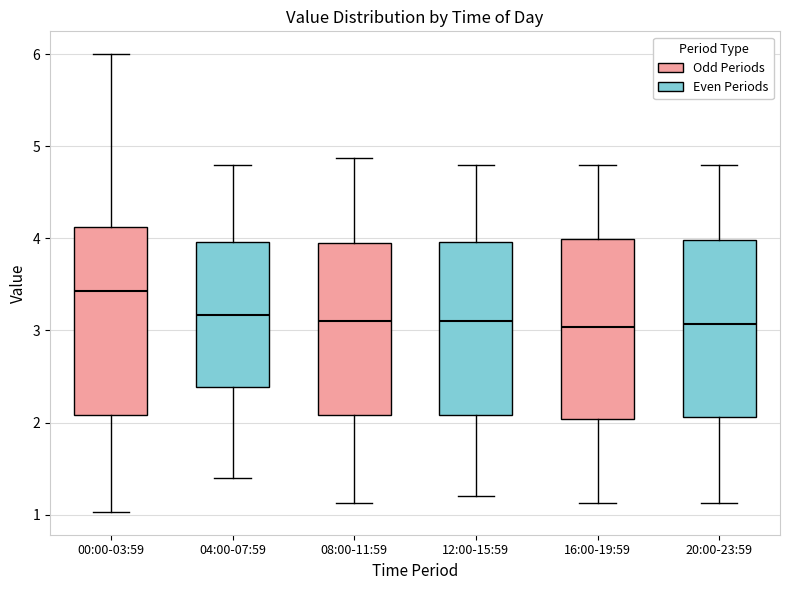

Where is the lower edge of the box for 00:00-03:59 on the y-axis? The values are not printed on the chart, so give them approximately, as read against the axis.

2.1